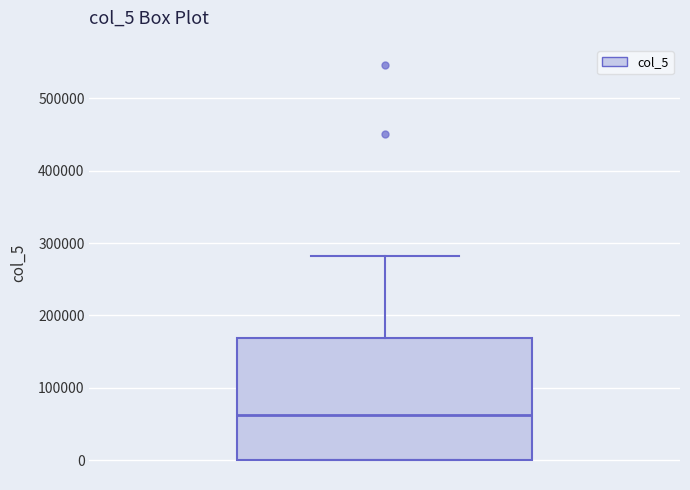

Read this box plot against the y-axis: the position of the median line, the range covered by the box, and the ends of both whiskers. The values are not printed on the chart, so give them approximately, as read against the axis.

median 60000, box 0 to 170000, whiskers 0 to 280000